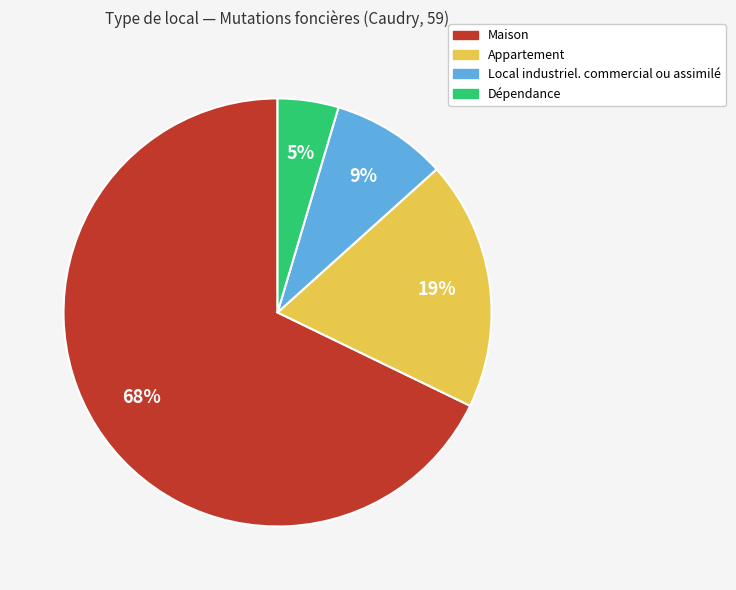

Combined, do Local industriel. commercial ou assimilé and Appartement account for over 50%?

No